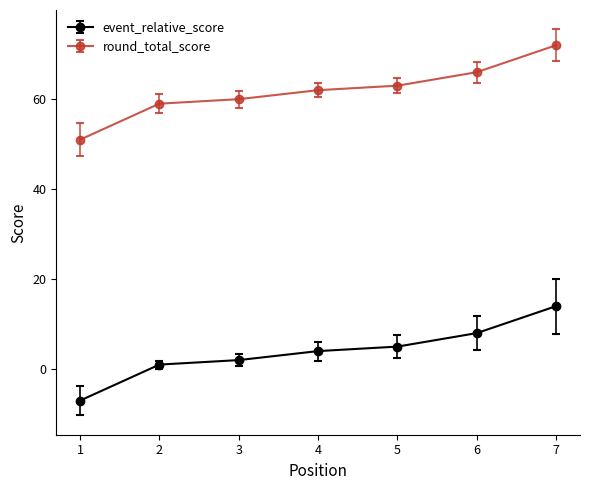

How many lines are shown in the chart?

2